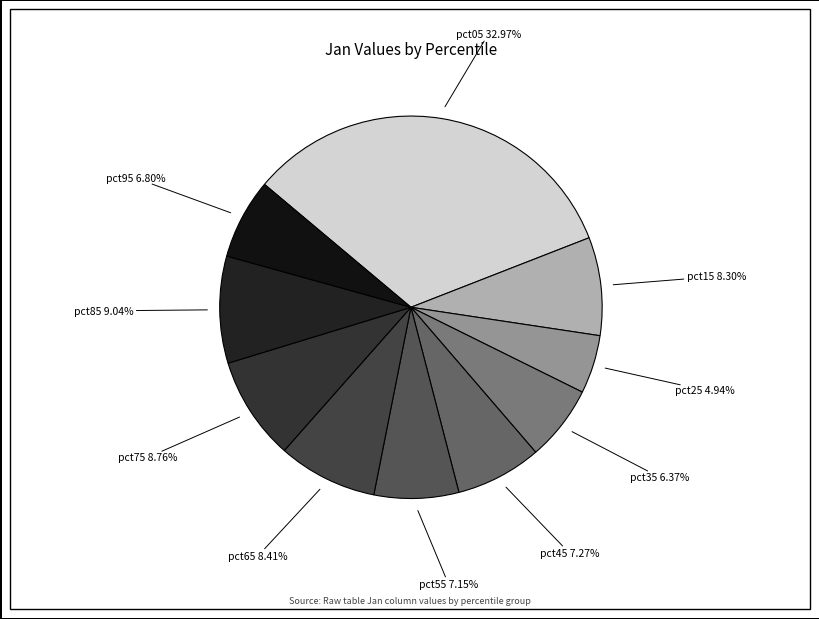

Which slice is the smallest?

pct25